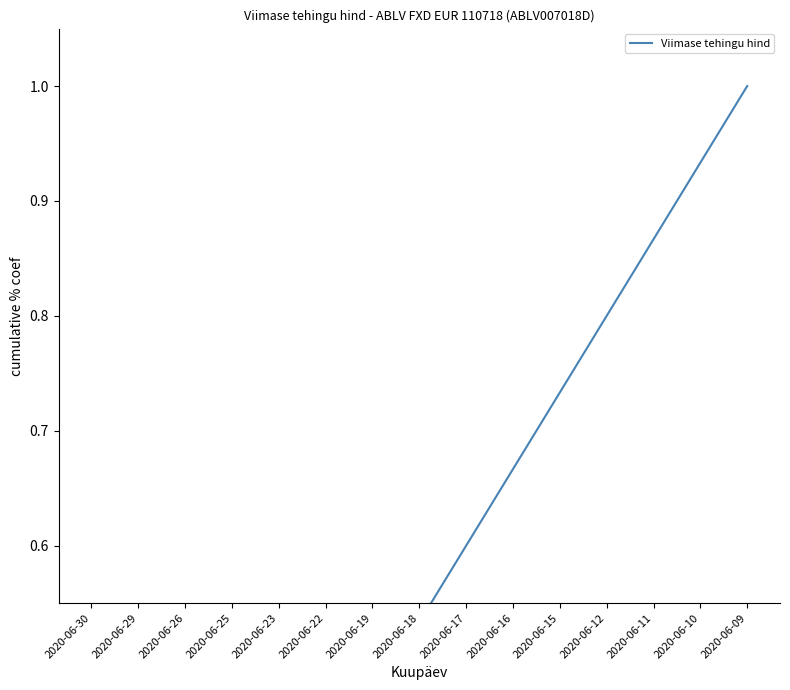

What is the difference between the values at 2020-06-10 and 2020-06-17?

0.3